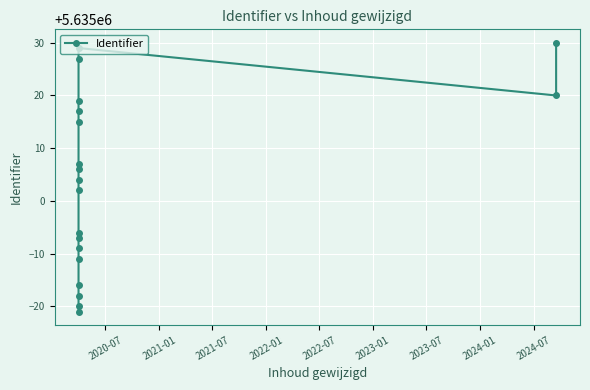

Between 2023-01 and 2021-01, which is larger?

2023-01